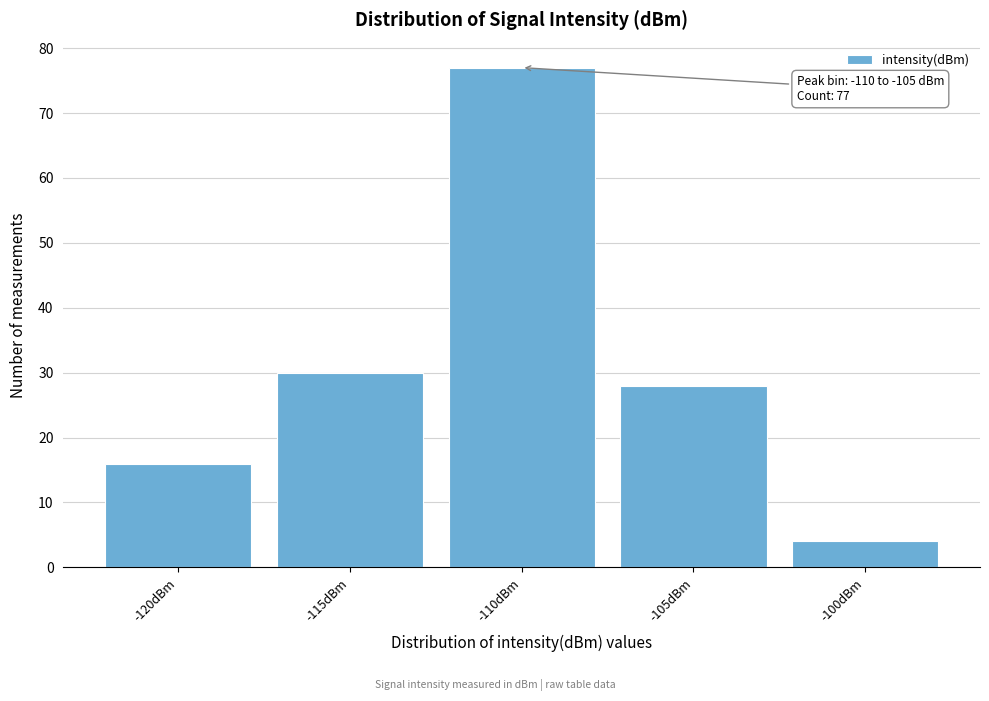

Reading left to right, extract all data points from this chart.

16	30	77	28	4